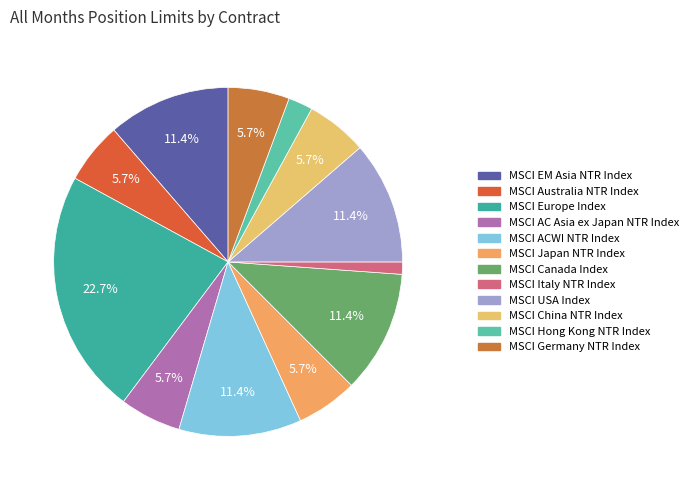

Is there a majority slice in this chart?

No